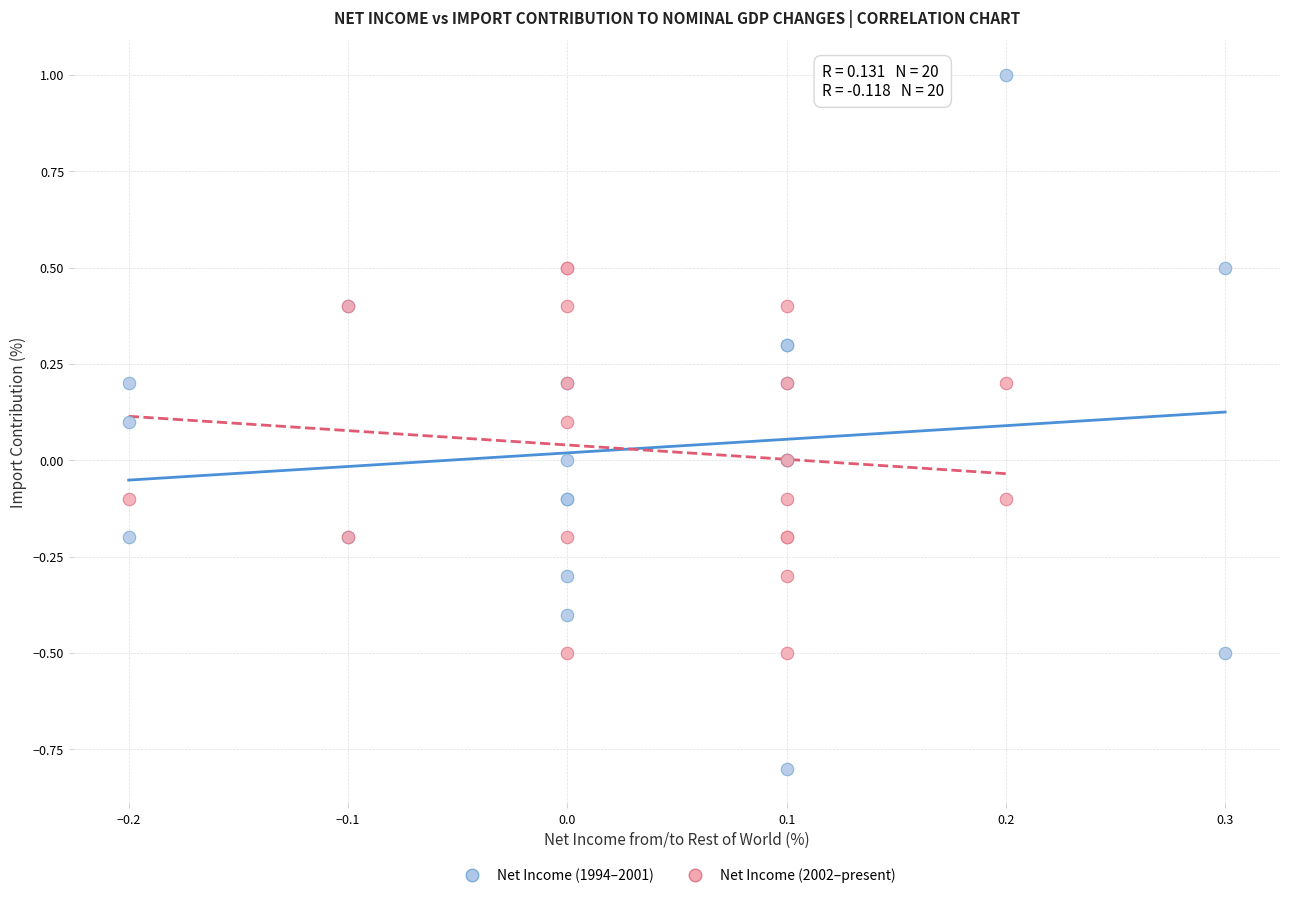

Which series reaches the minimum Y coordinate?

Net Income (1994–2001)